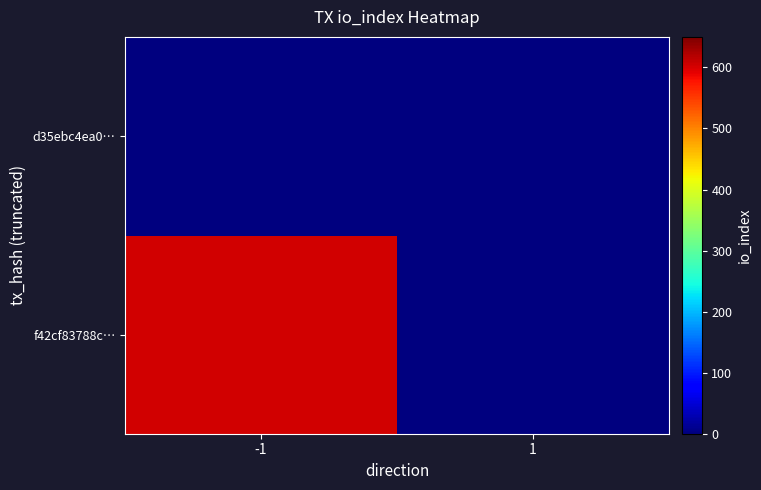

Which has a higher value, -1 or 1?

-1